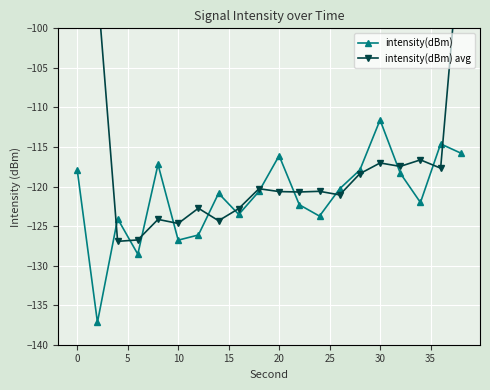

Which series has the largest total across all categories?

intensity(dBm) avg